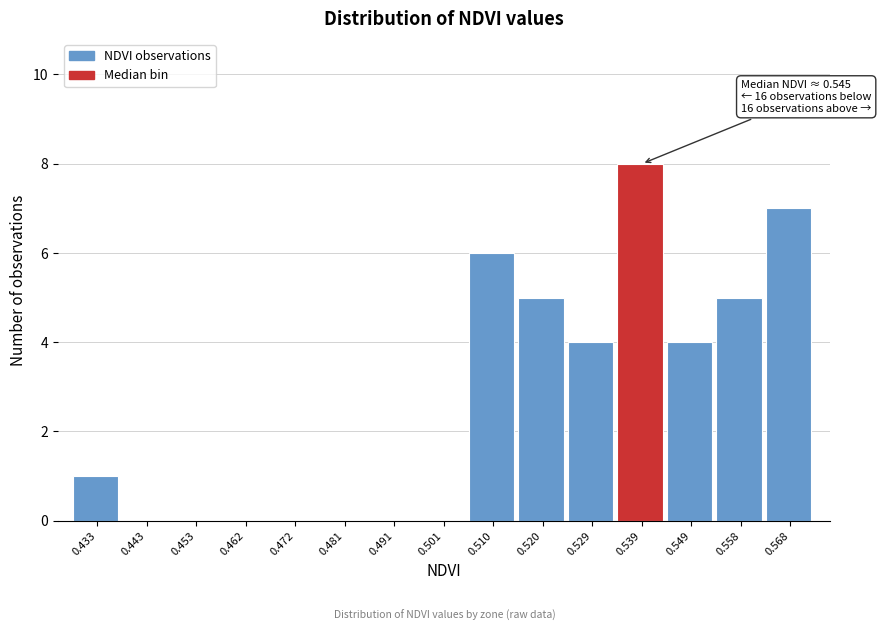

Reading left to right, extract all data points from this chart.

0.433=1	0.443=0	0.453=0	0.462=0	0.472=0	0.481=0	0.491=0	0.501=0	0.510=6	0.520=5	0.529=4	0.539=8	0.549=4	0.558=5	0.568=7